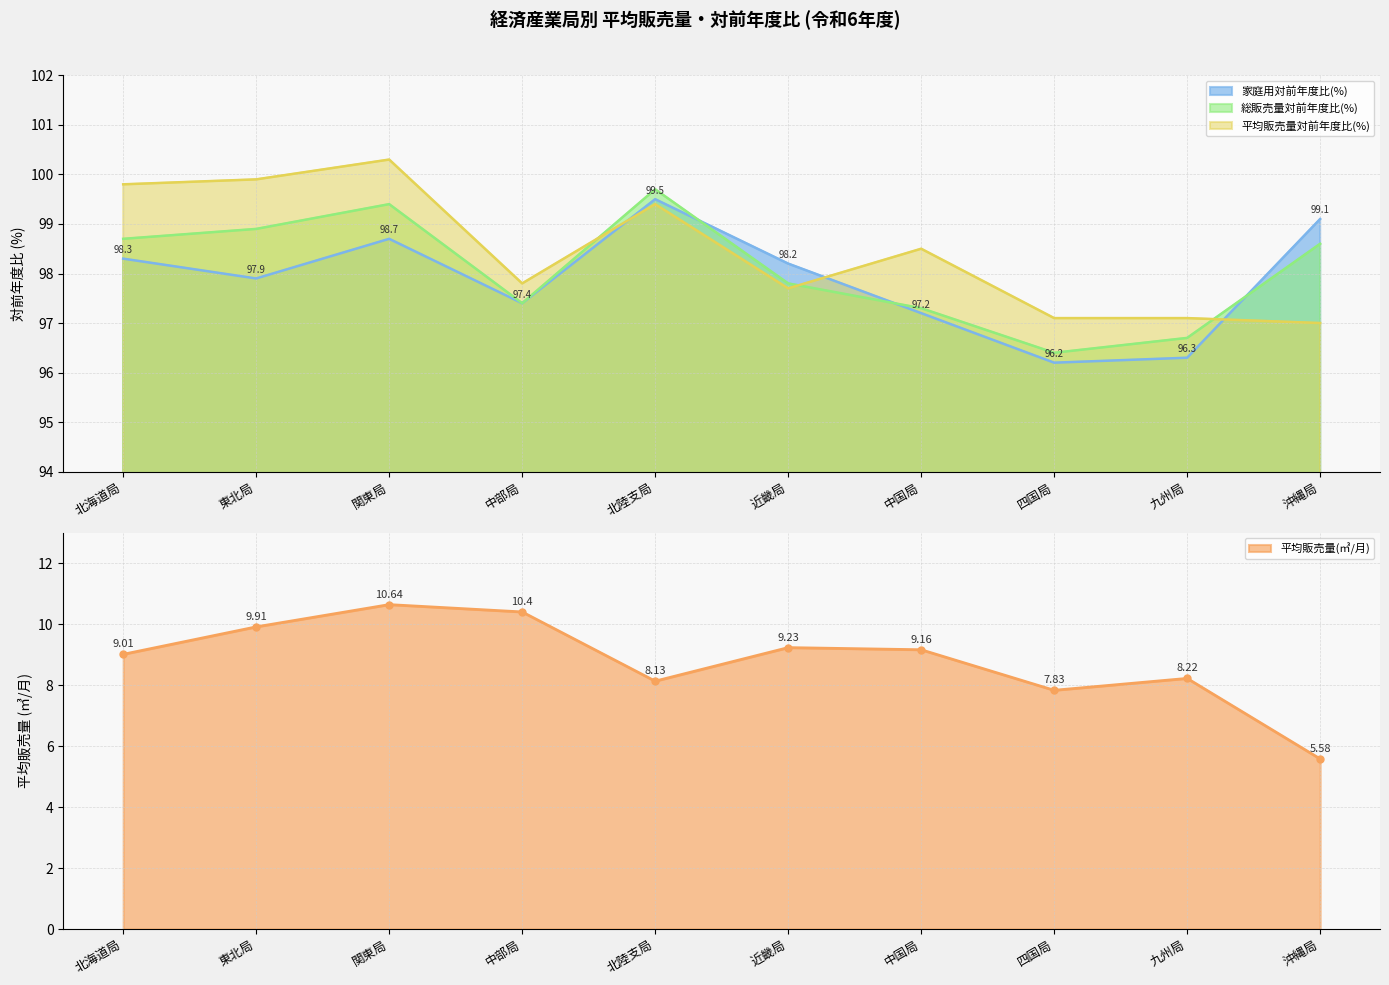

How many interior local peaks does the 家庭用対前年度比(%) series have?

2